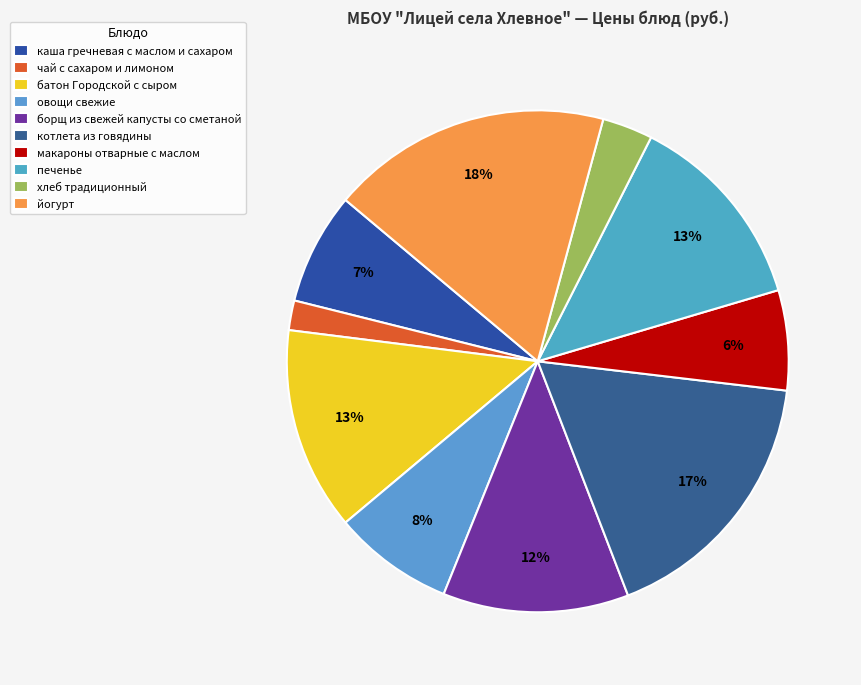

The макароны отварные с маслом slice represents 6% of the pie. True or false?

True